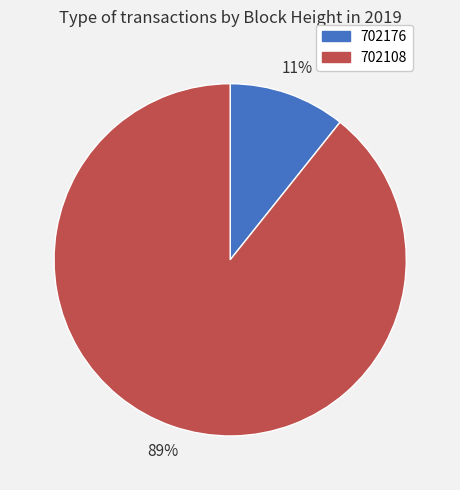

Which category has the biggest portion of the pie?

702108